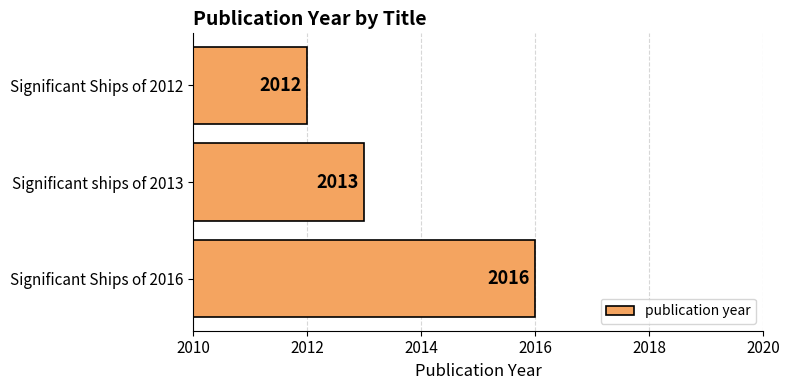

Count the values in the range 2012 to 2016.

3